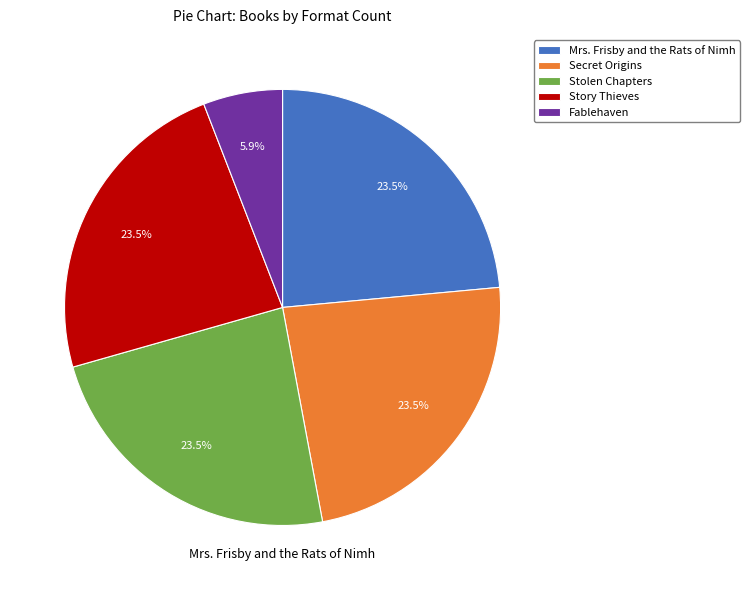

What is the smallest slice in the pie chart?

Fablehaven